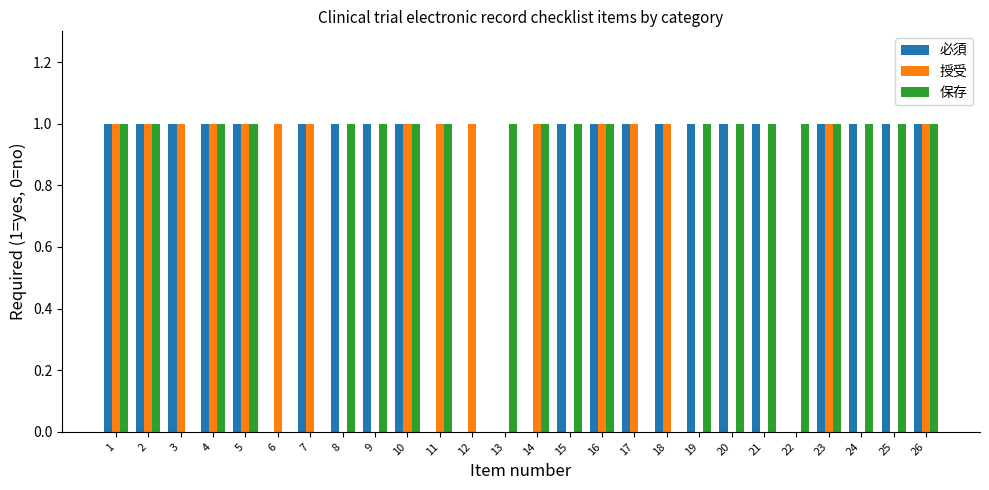

How many groups of bars are there?

26